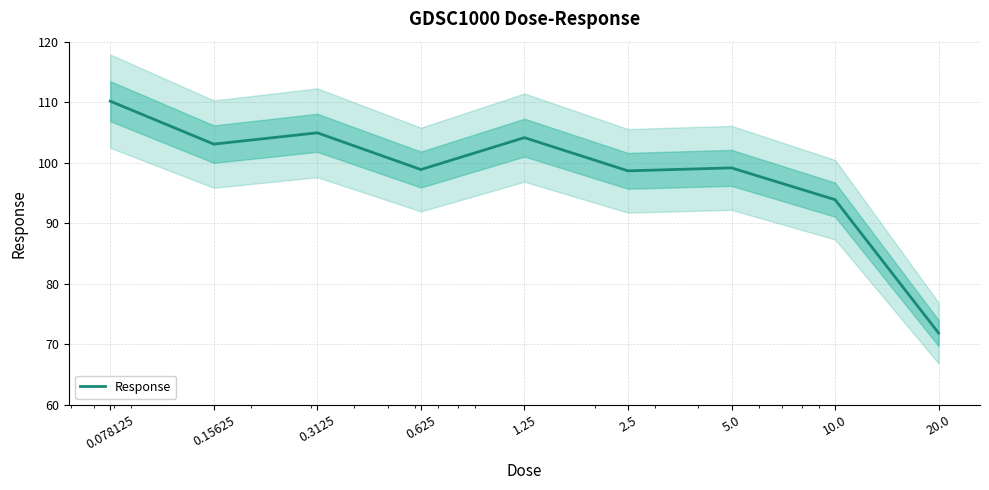

The value at 20.0 is 71.9. True or false?

True